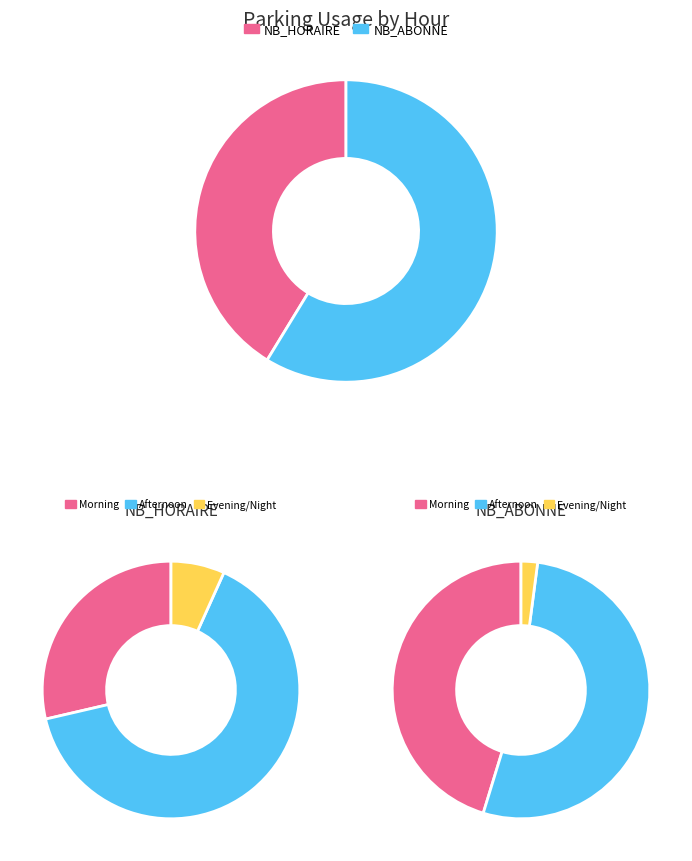

True or false: 2 accounts for 1% of the total.

False